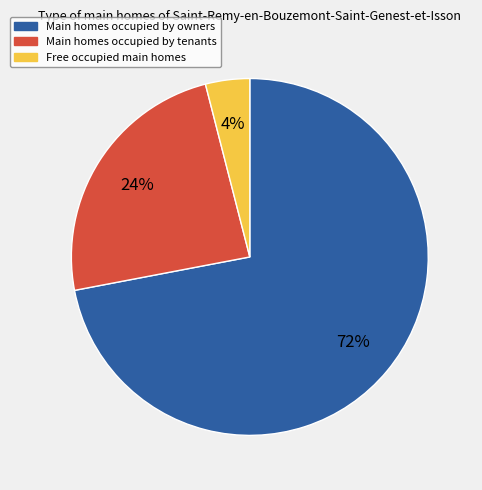

To the nearest percent, what is the average slice percentage?

33%